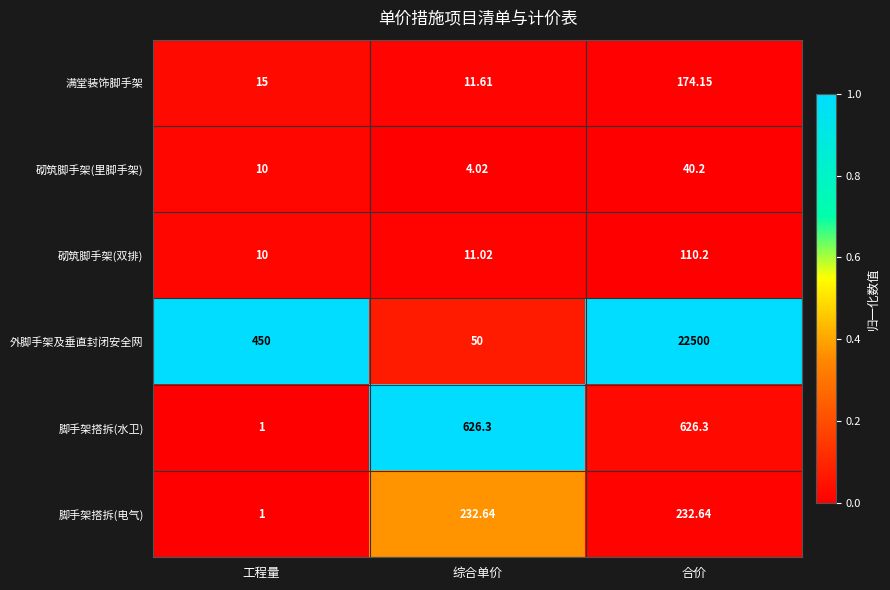

Which label corresponds to the largest value in the chart?

合价